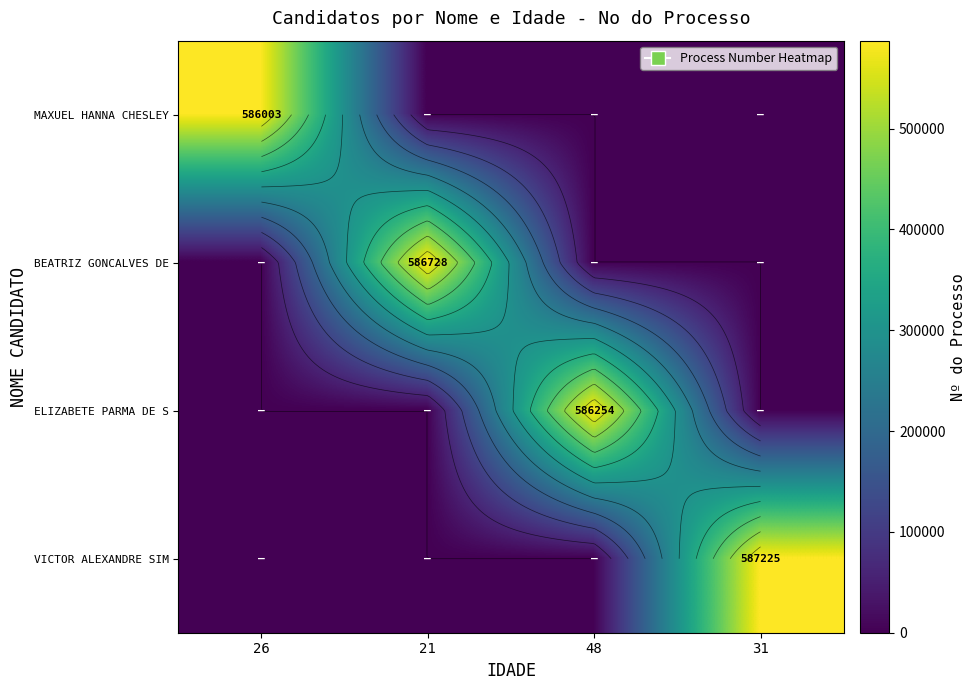

Is the value of BEATRIZ GONCALVES DE at 21 greater than the value of VICTOR ALEXANDRE SIM at 21?

Yes